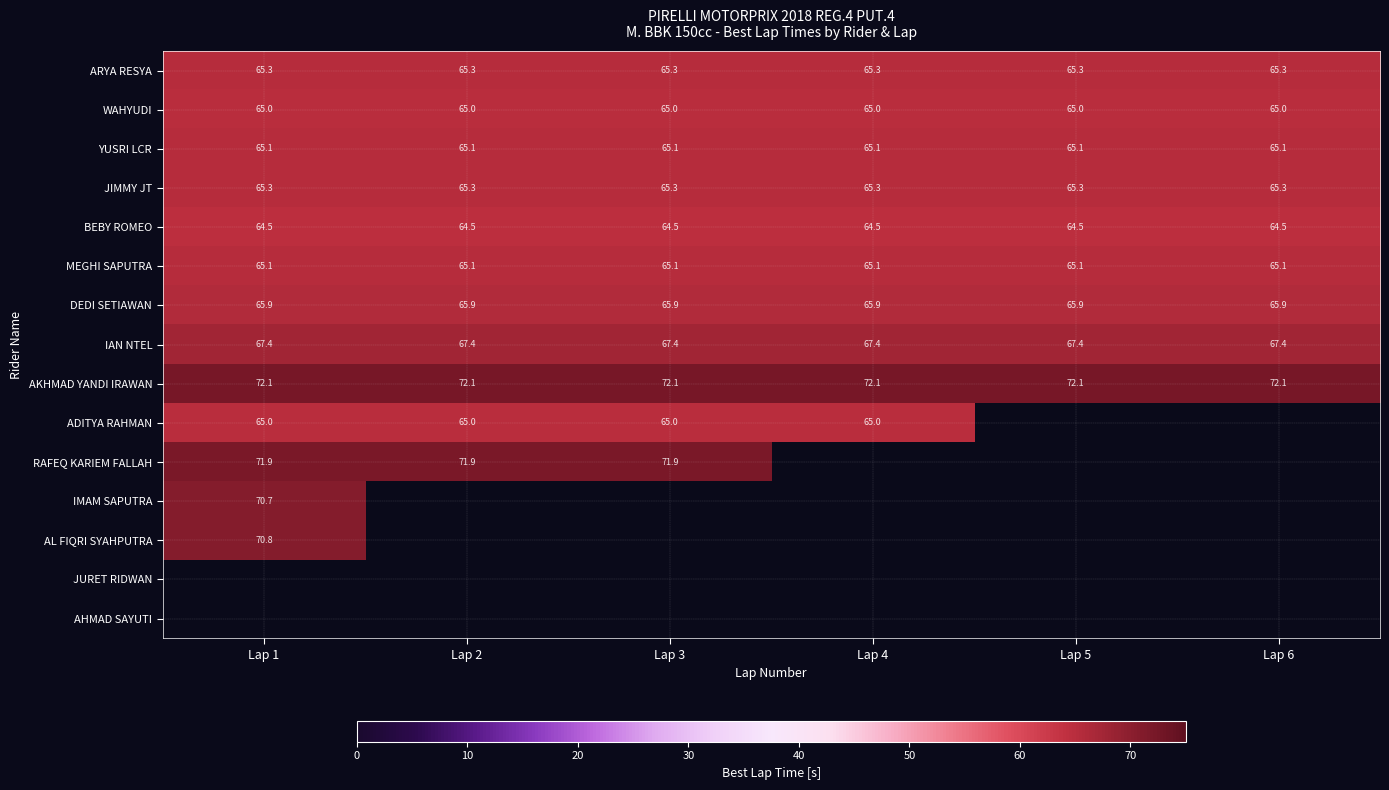

How many distinct data groups are displayed?

15